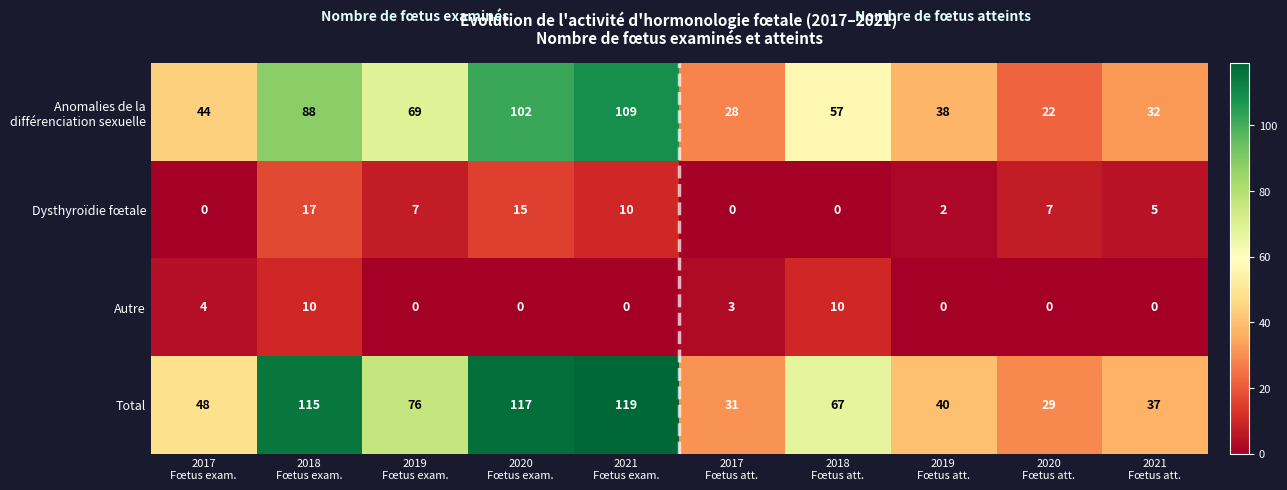

Which series has the widest spread of values?

Total